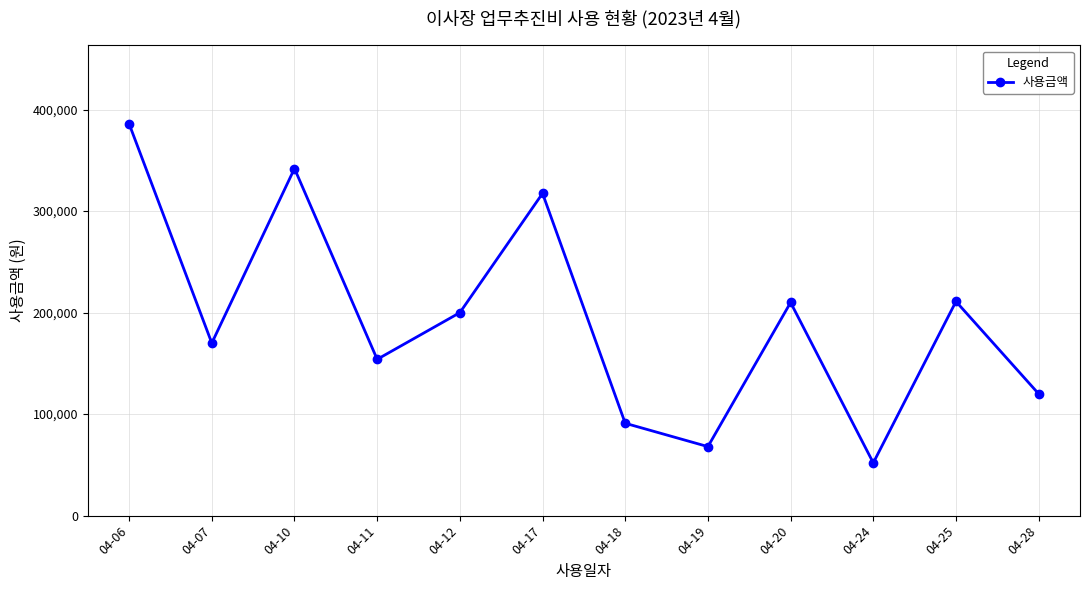

Which label corresponds to the largest value in the chart?

04-06